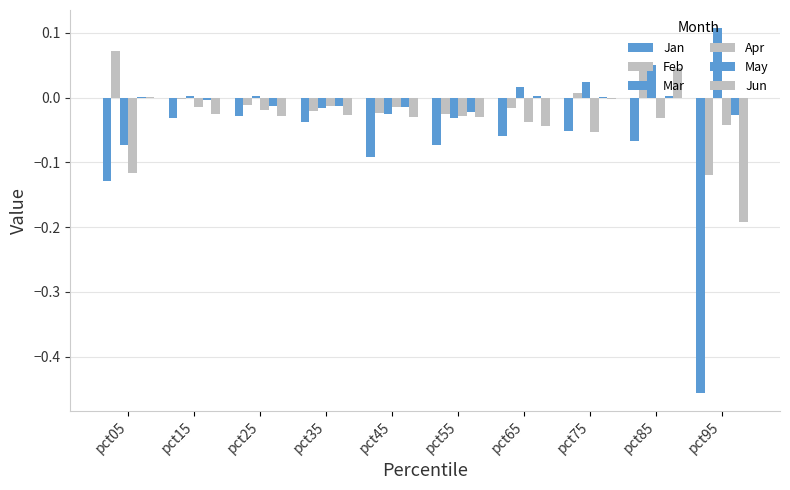

Count the number of data series in this chart.

6